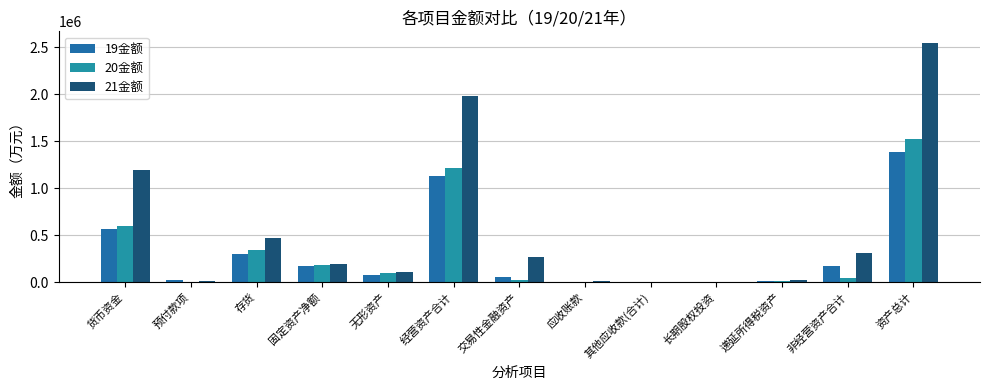

What is the spread (max minus min) of values at 货币资金?

630517.3